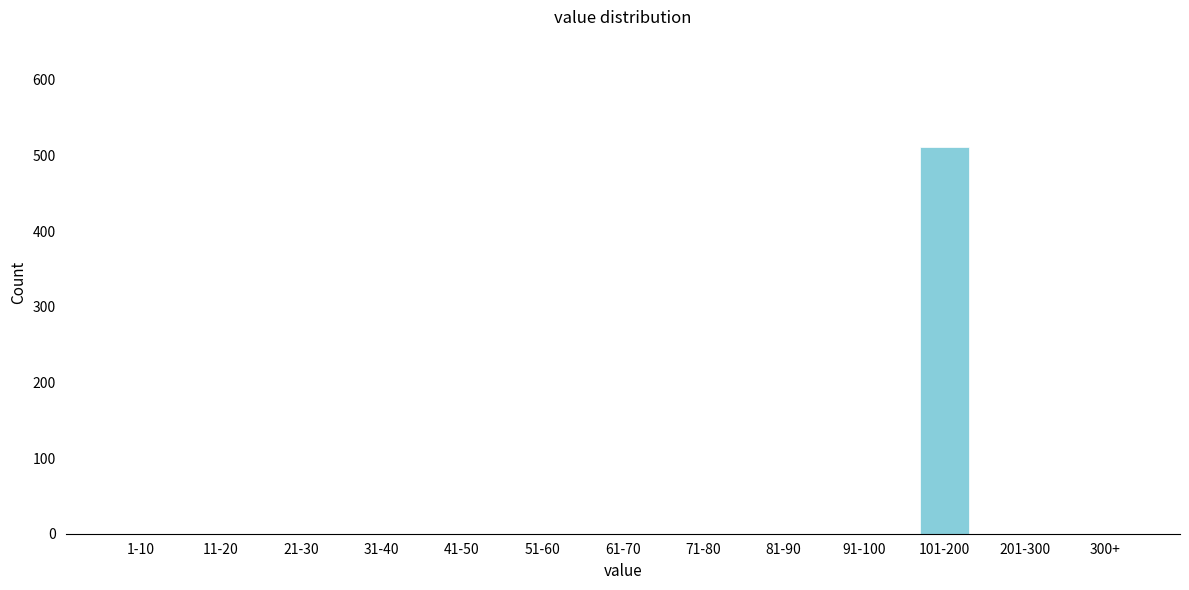

Reading left to right, extract all data points from this chart.

1-10=0	11-20=0	21-30=0	31-40=0	41-50=0	51-60=0	61-70=0	71-80=0	81-90=0	91-100=0	101-200=511	201-300=0	300+=0